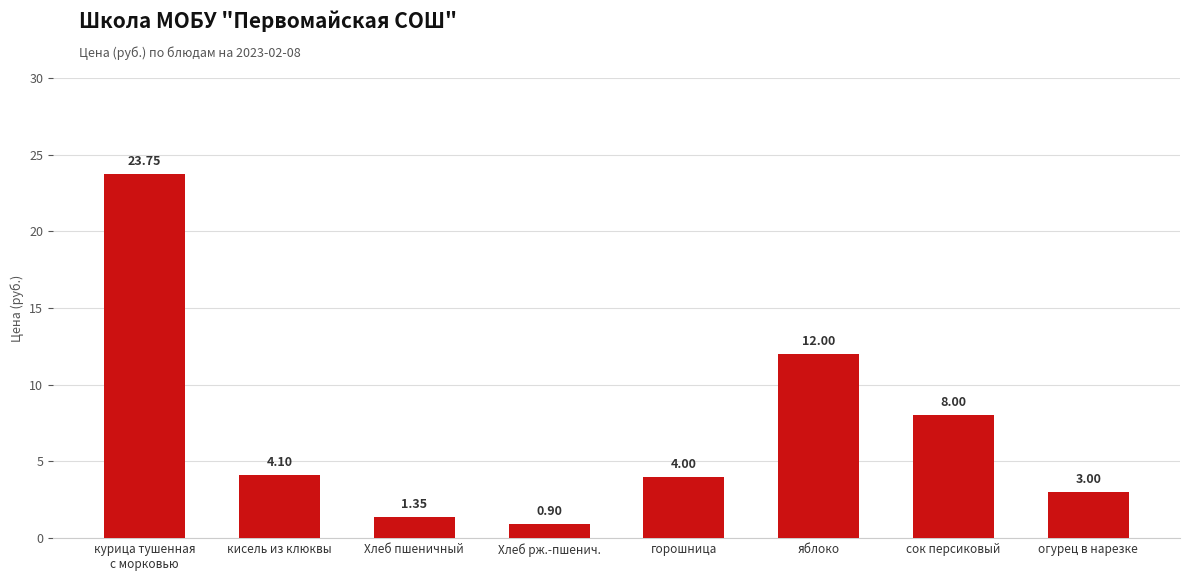

Approximately how many times larger is the value at сок персиковый compared to горошница?

2.0